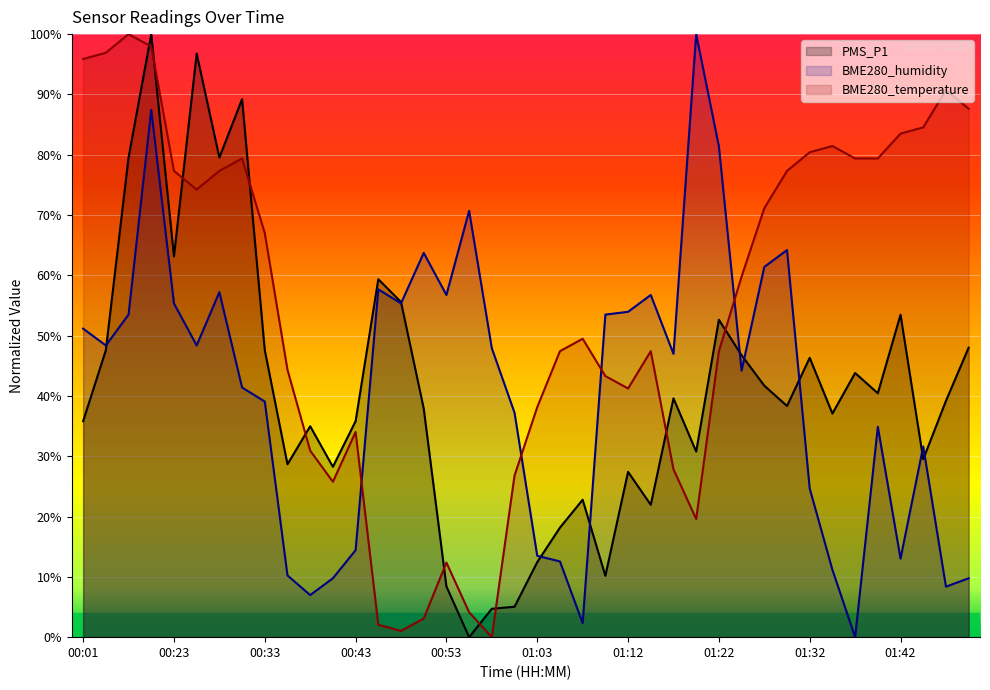

Is the value of BME280_humidity at 00:30 greater than the value of BME280_temperature at 01:45?

No